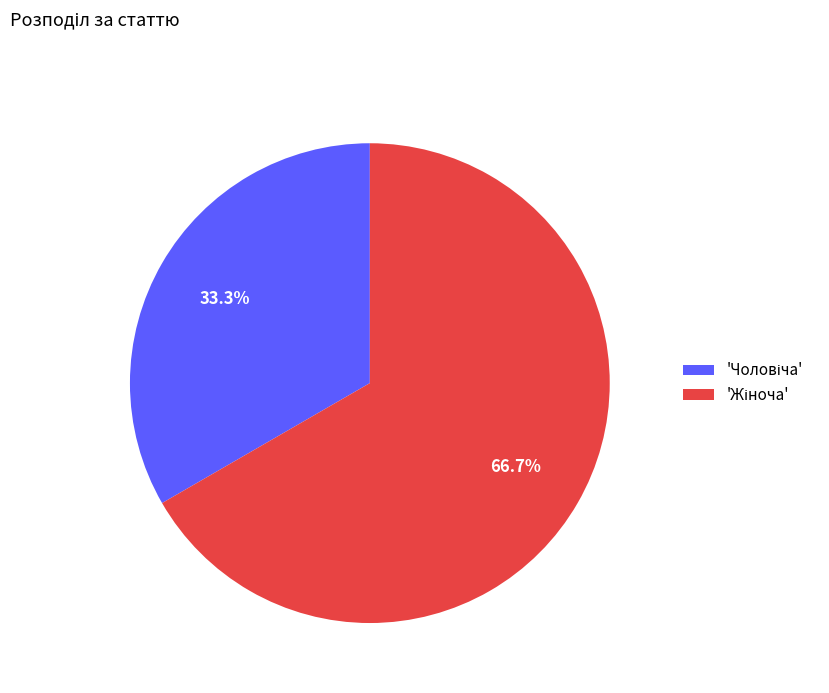

Does any single category account for the majority?

Yes